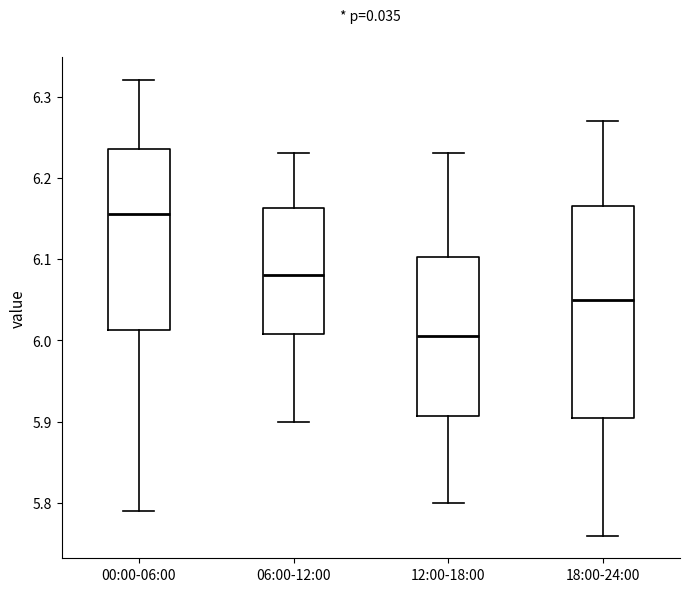

Which box is the tallest, from its lower edge to its upper edge?

18:00-24:00